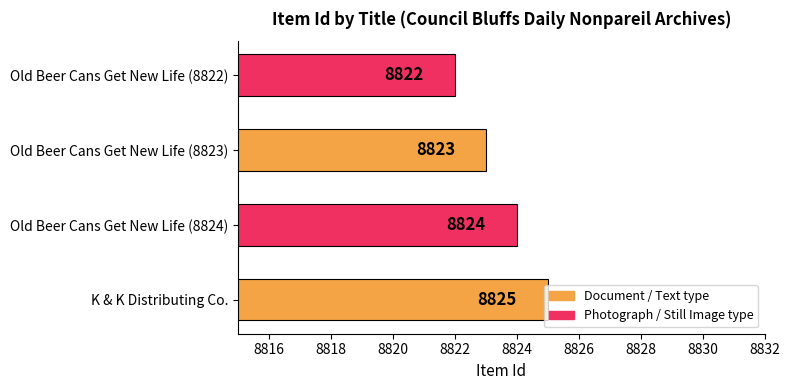

List the labels in order of value, smallest first.

Old Beer Cans Get New Life (8822), Old Beer Cans Get New Life (8823), Old Beer Cans Get New Life (8824), K & K Distributing Co.